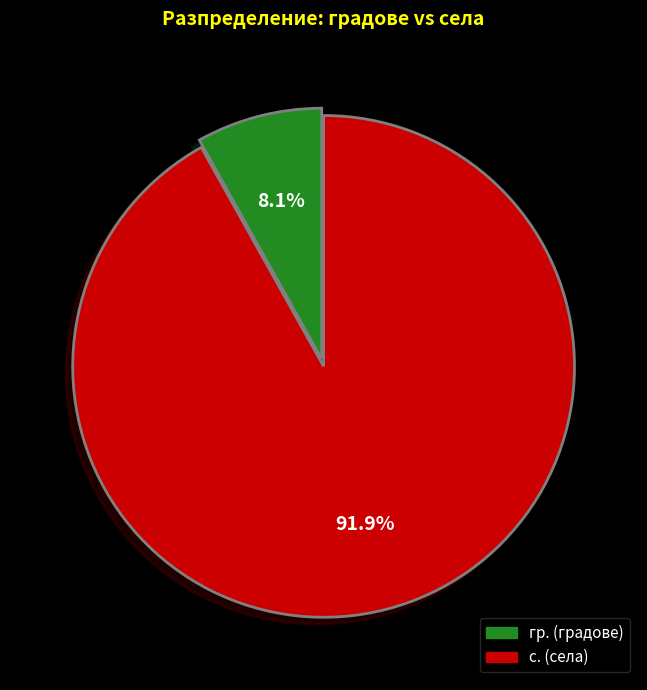

Between с. and гр., which is larger?

с.